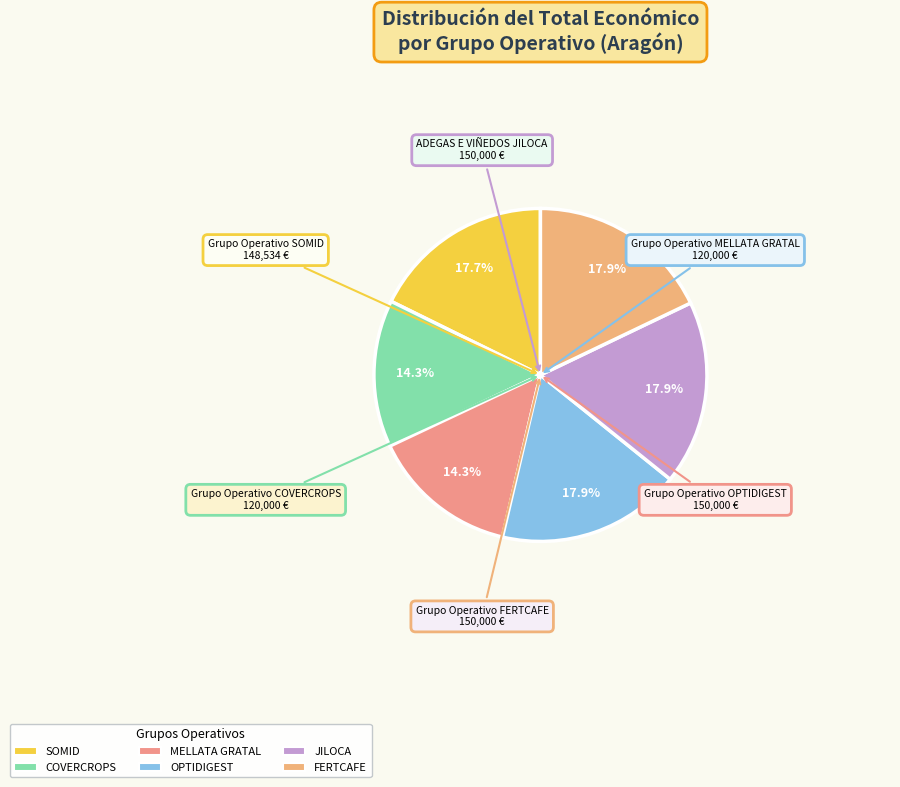

What percentage is the COVERCROPS slice, to the nearest percent?

14%